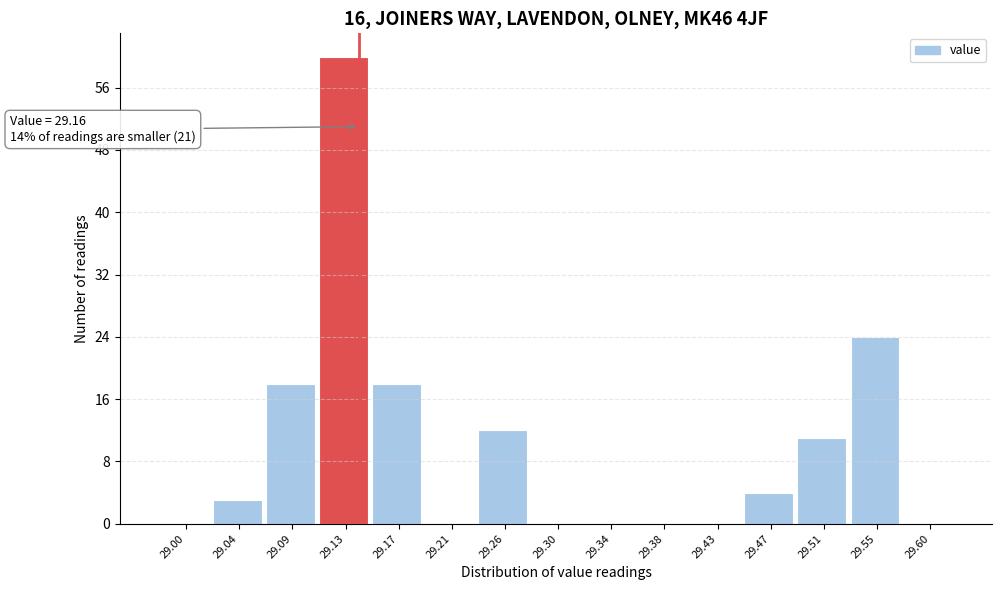

Reading right to left, what are all the values shown in this chart?

29.60=0	29.55=24	29.51=11	29.47=4	29.43=0	29.38=0	29.34=0	29.30=0	29.26=12	29.21=0	29.17=18	29.13=60	29.09=18	29.04=3	29.00=0